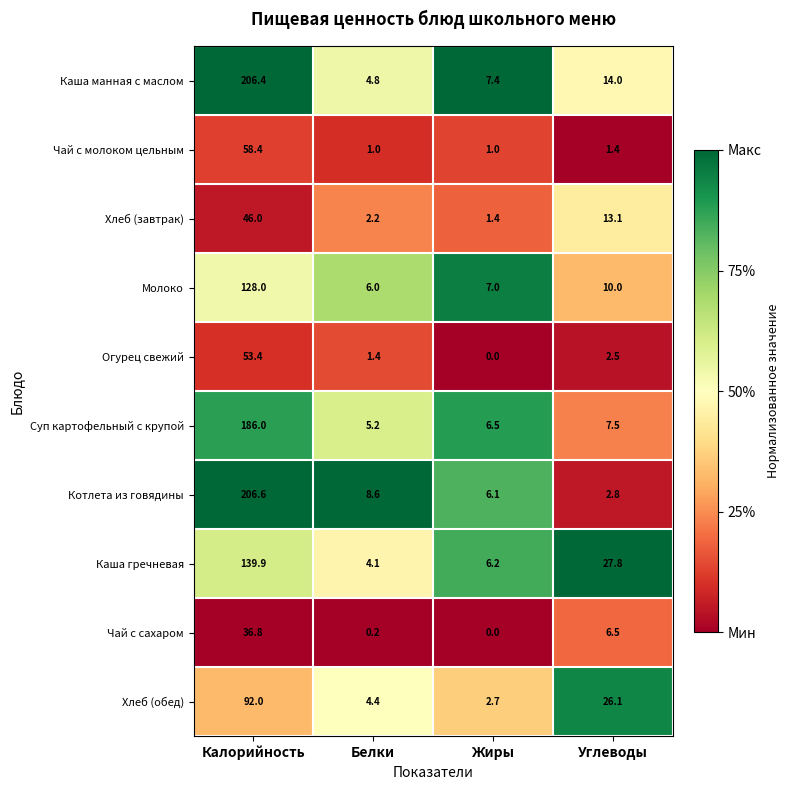

What is the average value of the Котлета из говядины series?

56.0